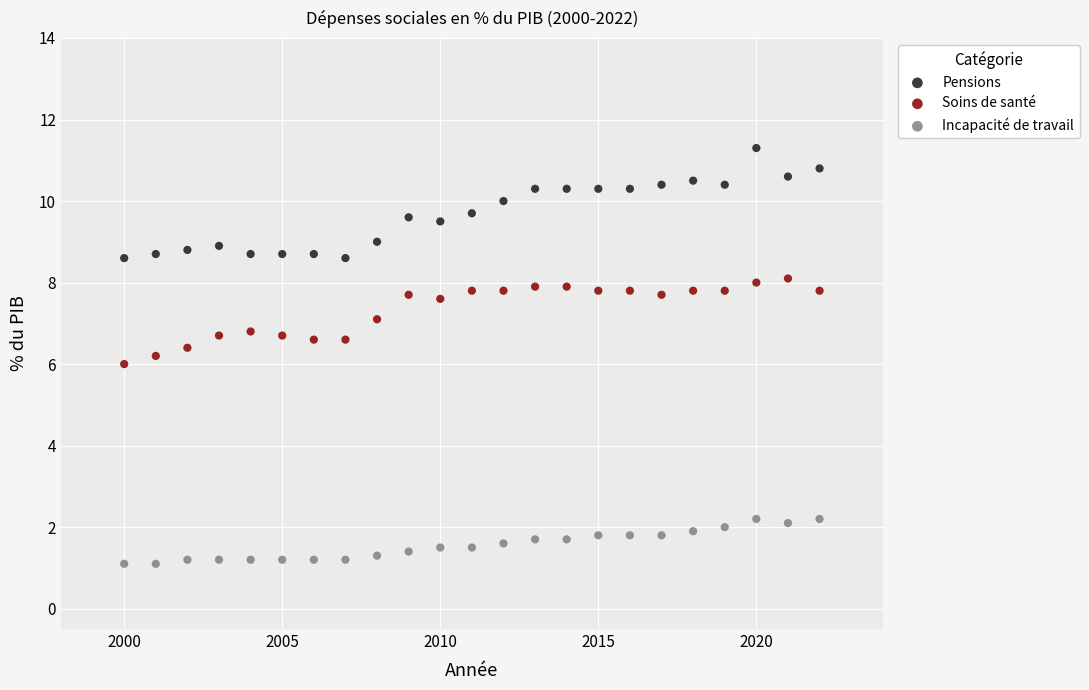

Which series has the largest Y range (max minus min)?

Pensions